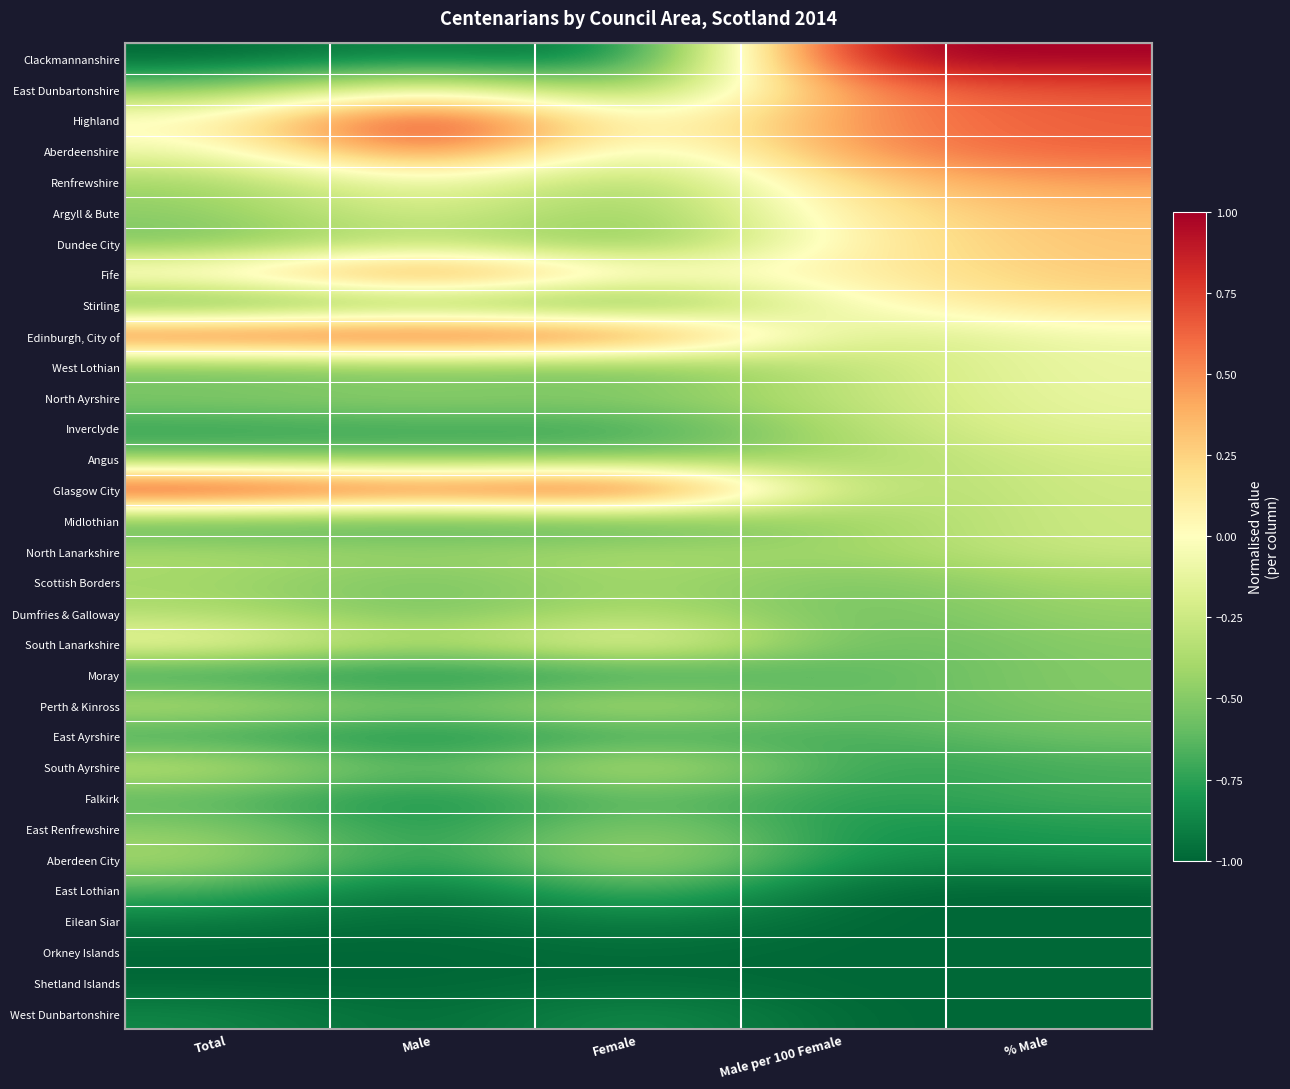

What is the difference between the highest and lowest values at Female?

2.0